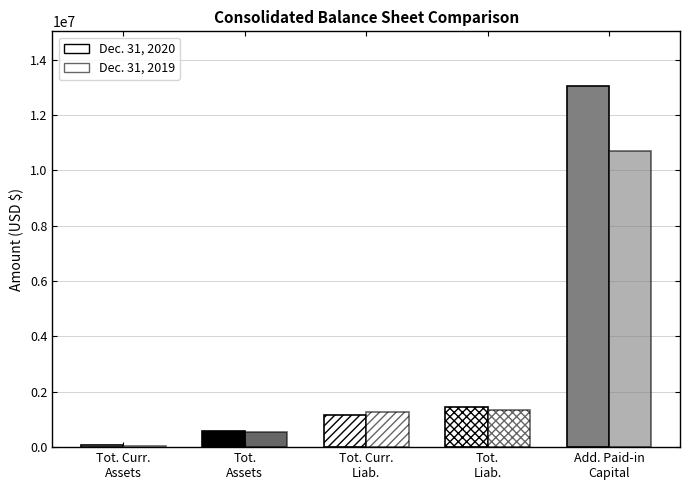

What is the value of the Dec. 31, 2019 bar at the 2nd from the left?

531991